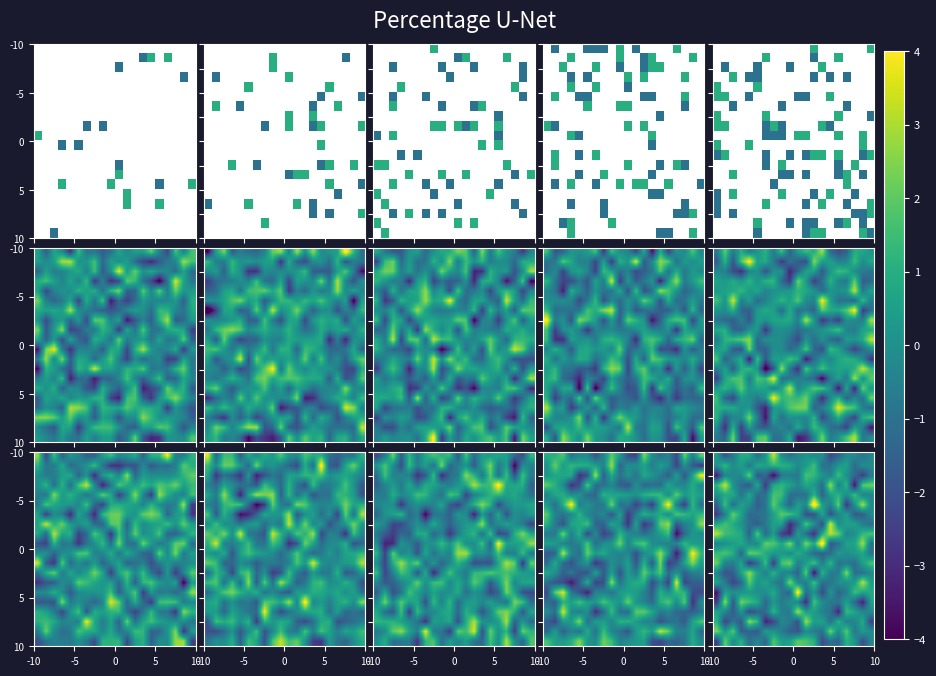

At how many categories does at least one series exceed -2?

20